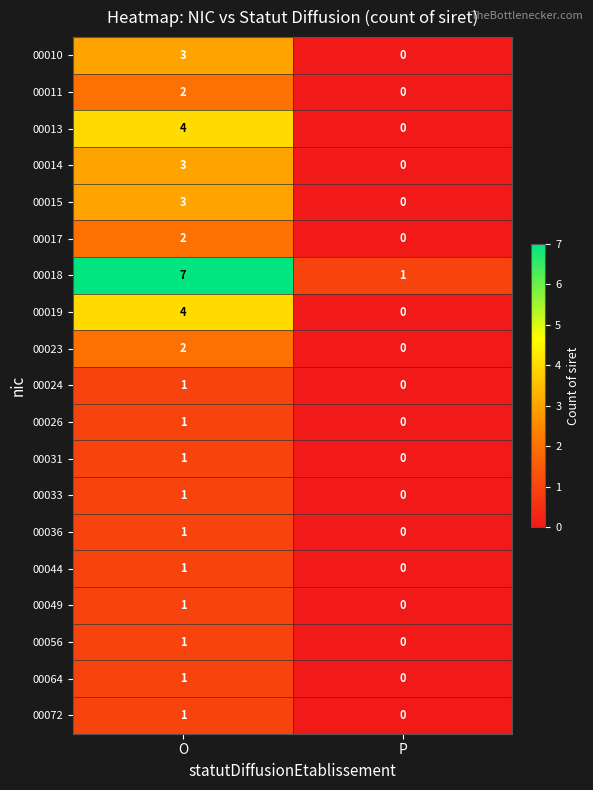

What is the difference between the 00018 values at O and P?

6